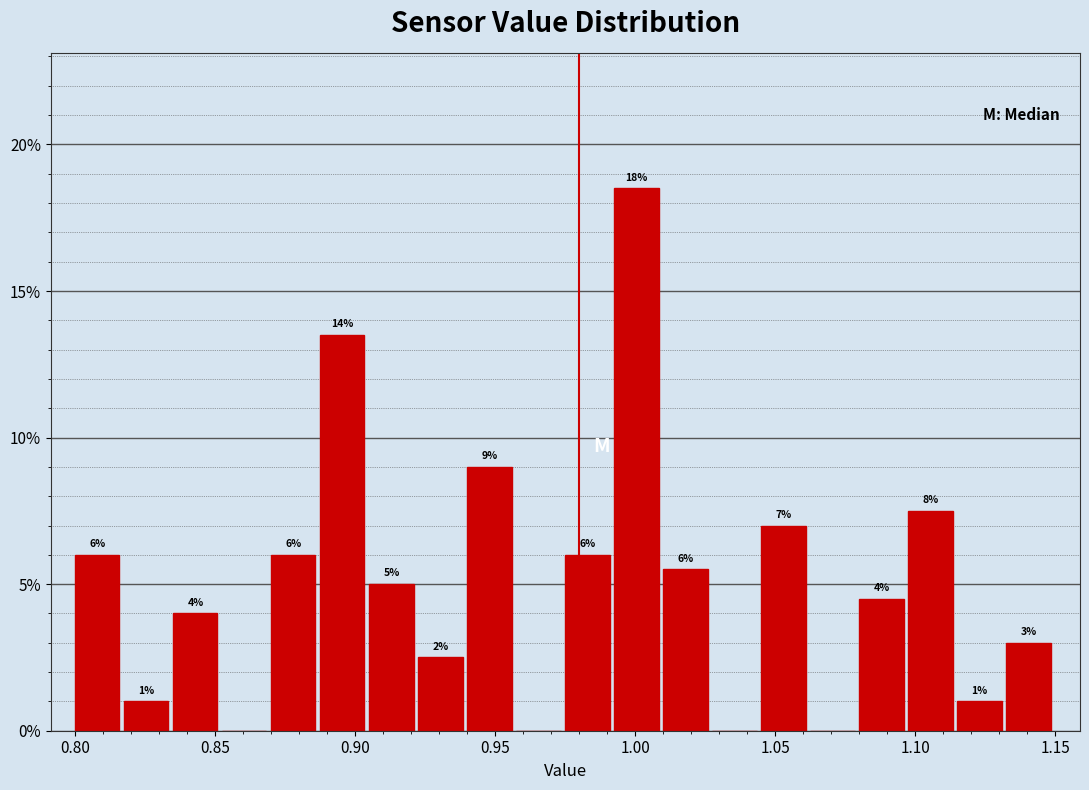

Read against the x-axis, roughly where is the centre of the tallest bar?

1.000